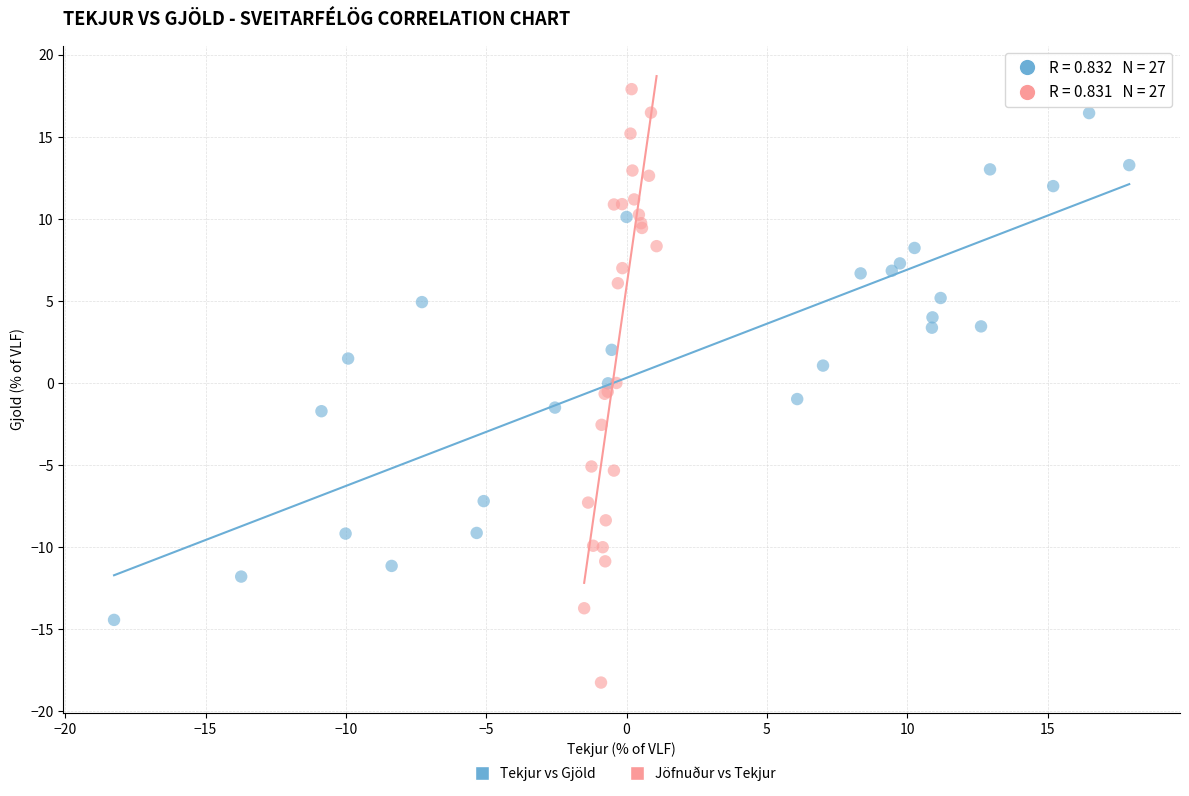

What are all the series names shown in the legend?

Tekjur vs Gjöld, Jöfnuður vs Tekjur